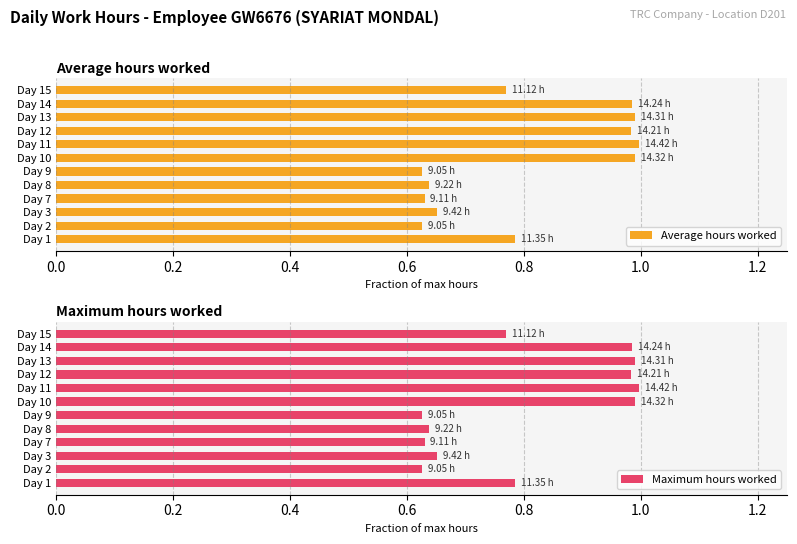

How many bars are there in total?

24